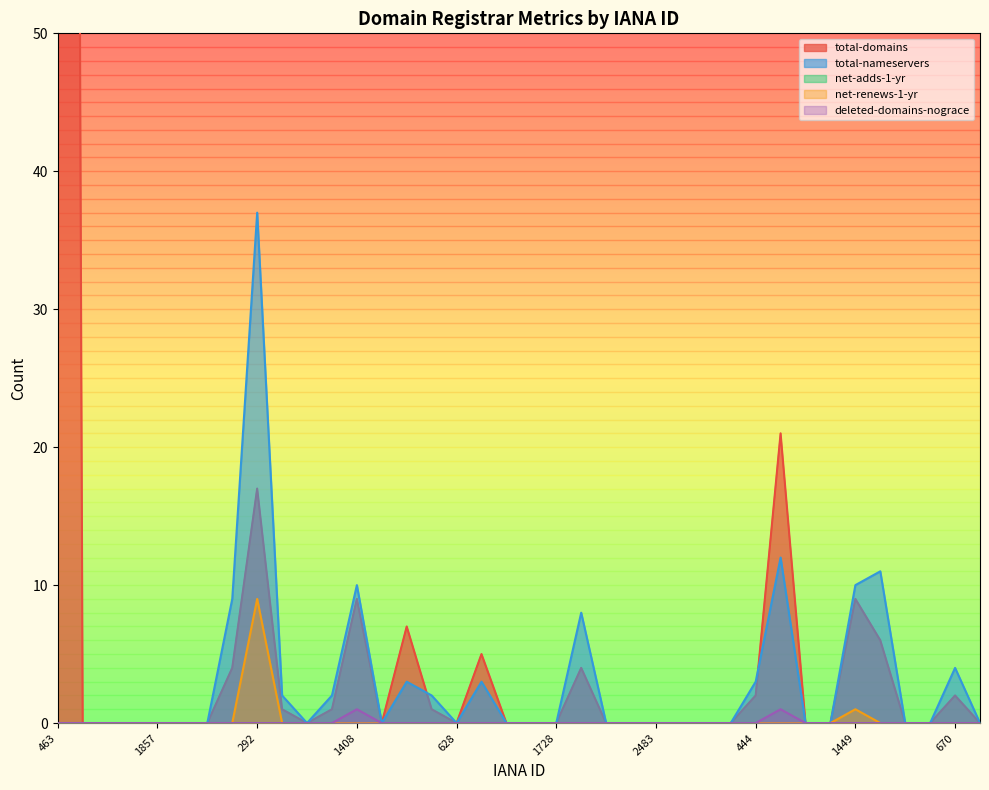

The total-nameservers series shows 18 at 1723. True or false?

False